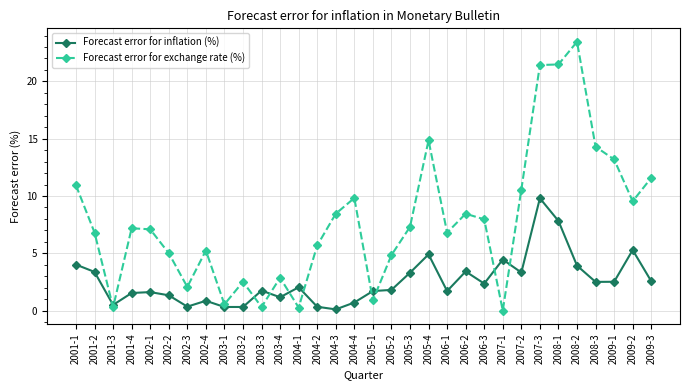

At how many categories does at least one series exceed 3?

24